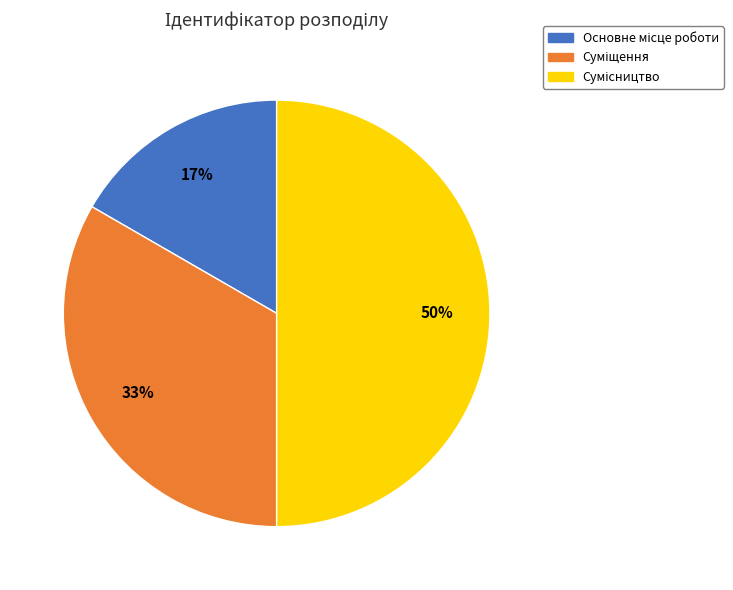

How many slices are in this pie chart?

3